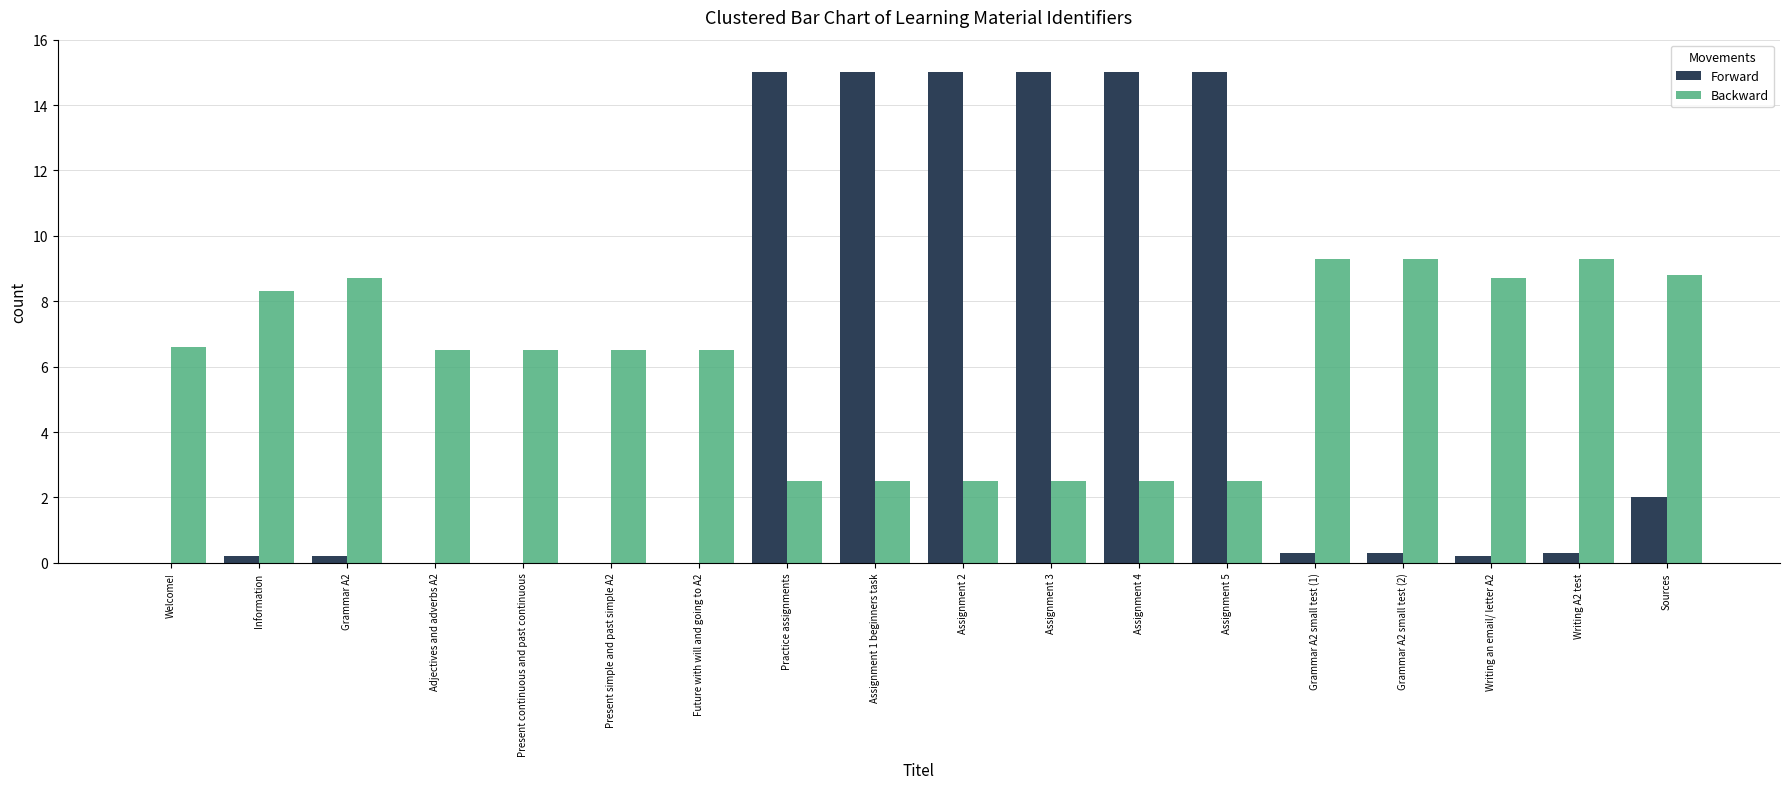

Is it true that Backward equals 8.7 at Grammar A2?

True